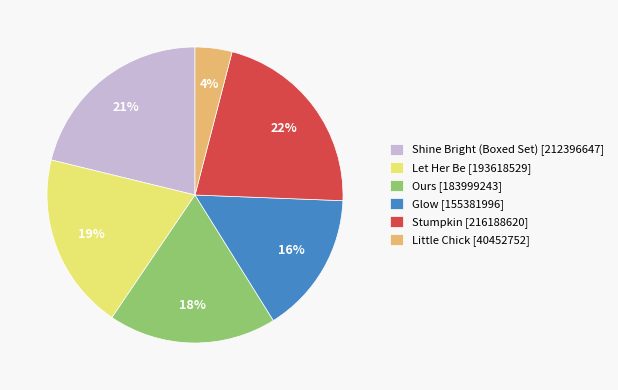

How many segments does this pie chart have?

6